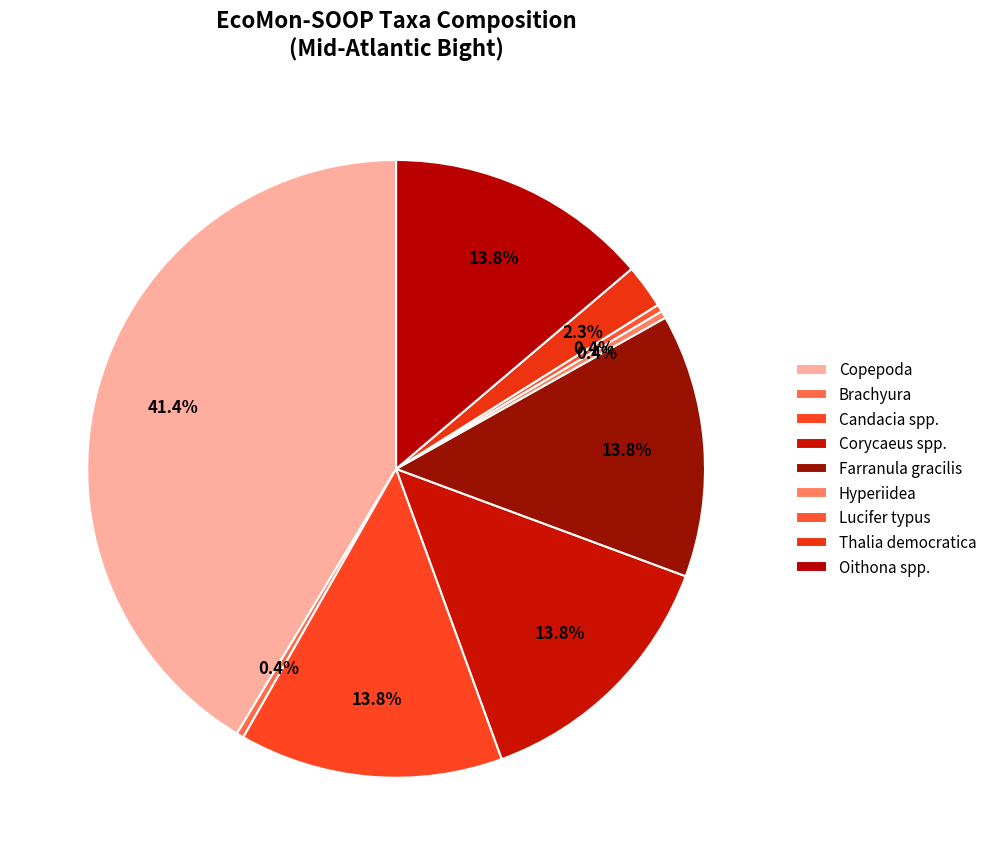

To the nearest percent, what is the difference between the Lucifer typus and Farranula gracilis slice percentages?

13%